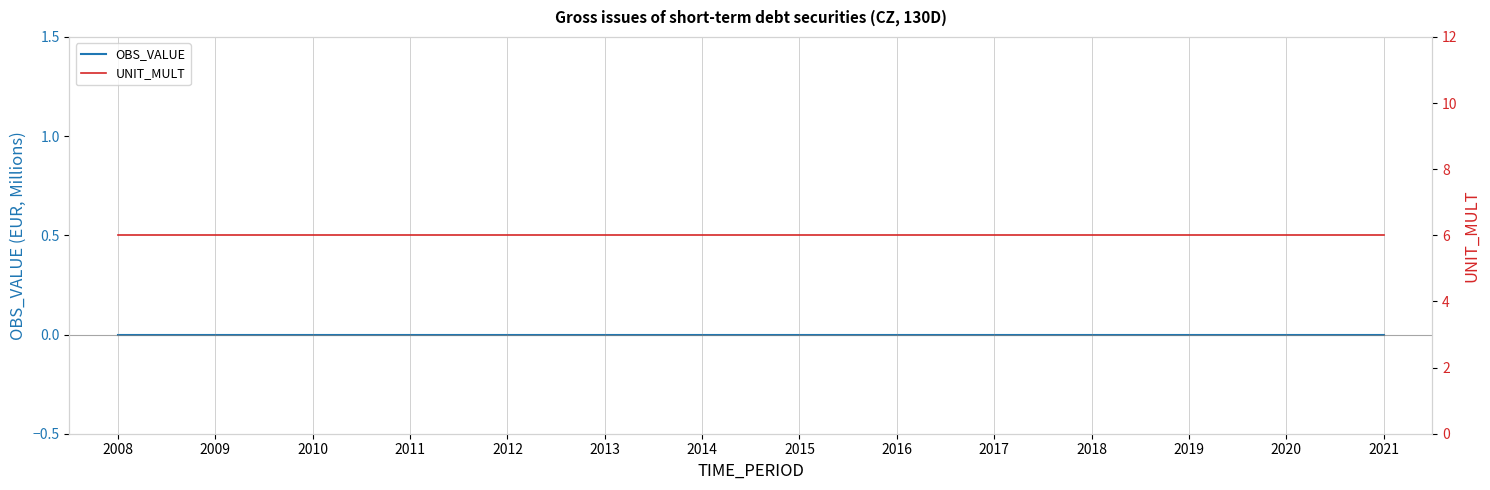

Where is OBS_VALUE nearest to the value 0?

2008